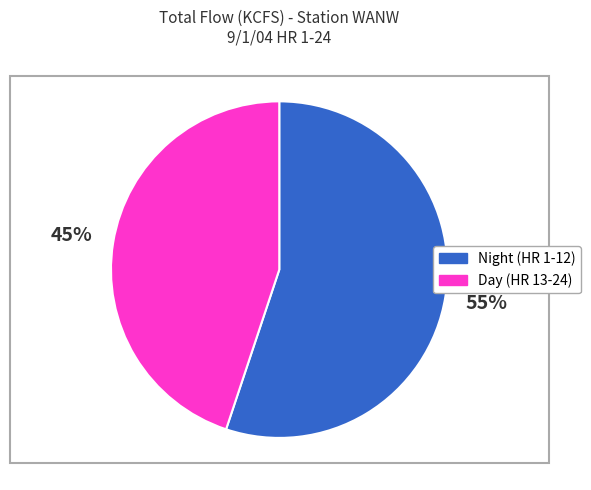

Is there any slice that represents more than half of the pie?

Yes